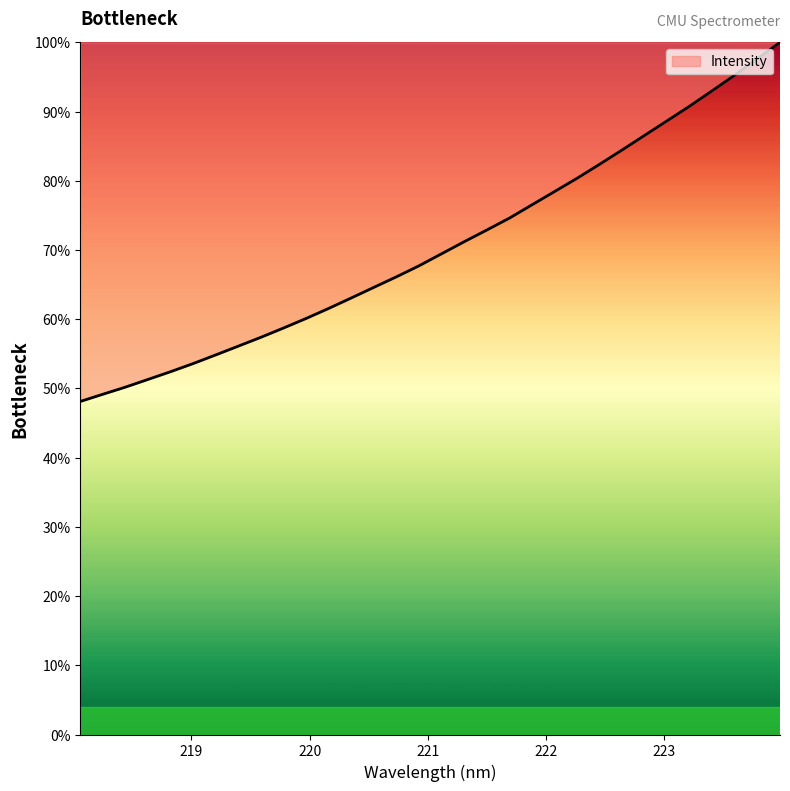

How many lines are shown in the chart?

1